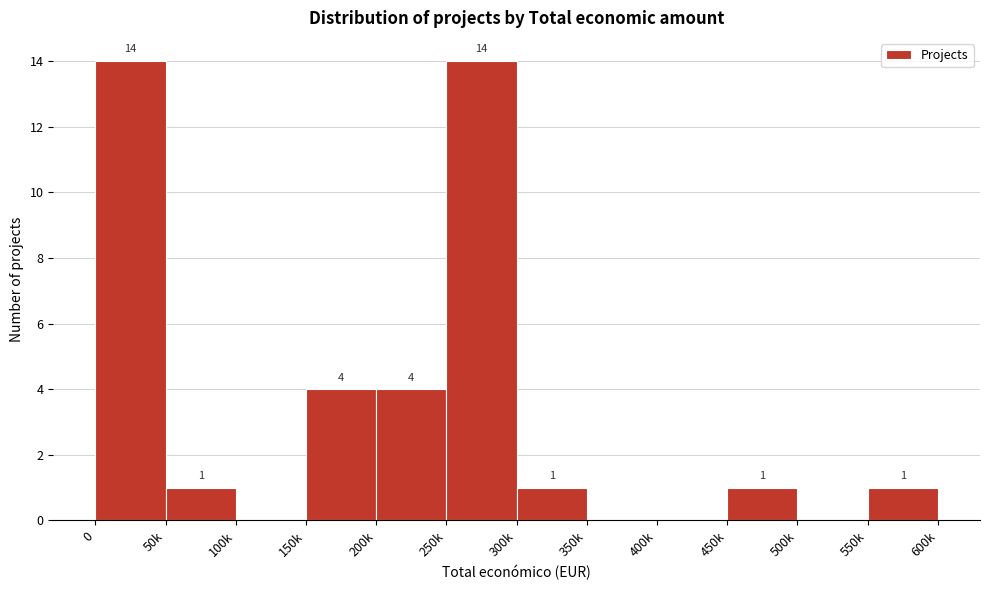

Reading left to right, list all the values displayed in this chart.

0=14	50k=1	100k=0	150k=4	200k=4	250k=14	300k=1	350k=0	400k=0	450k=1	500k=0	550k=1